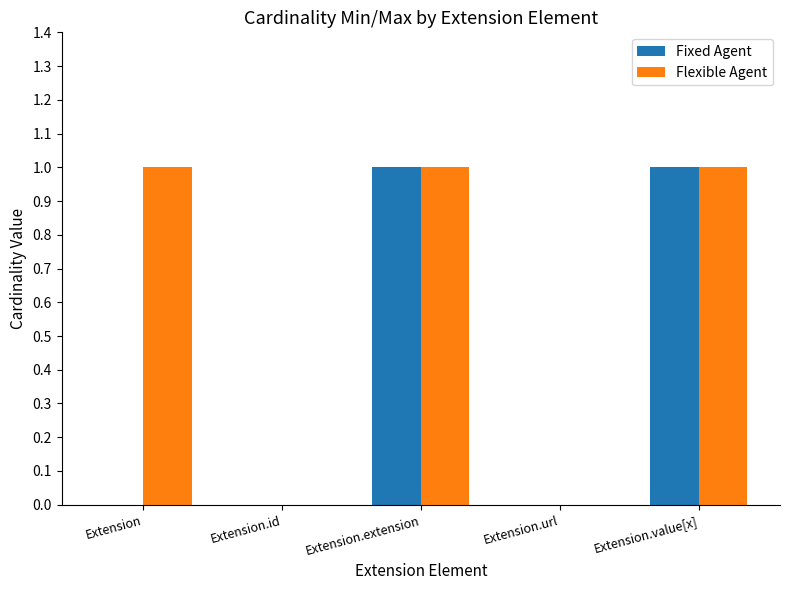

Reading right to left, transcribe all the data shown in this chart.

Fixed Agent: Extension.value[x]=1	Extension.url=0	Extension.extension=1	Extension.id=0	Extension=0
Flexible Agent: Extension.value[x]=1	Extension.url=0	Extension.extension=1	Extension.id=0	Extension=1